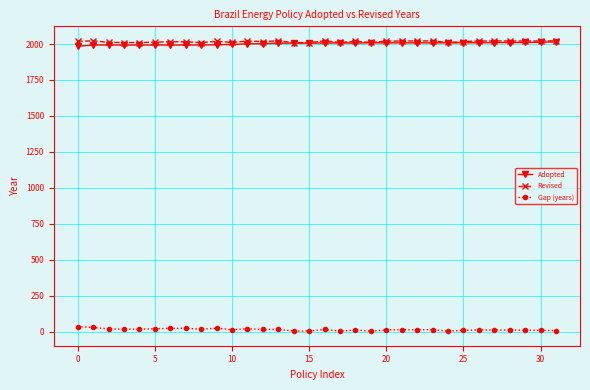

True or false: Gap (years) has more than 1 interior local peaks.

True